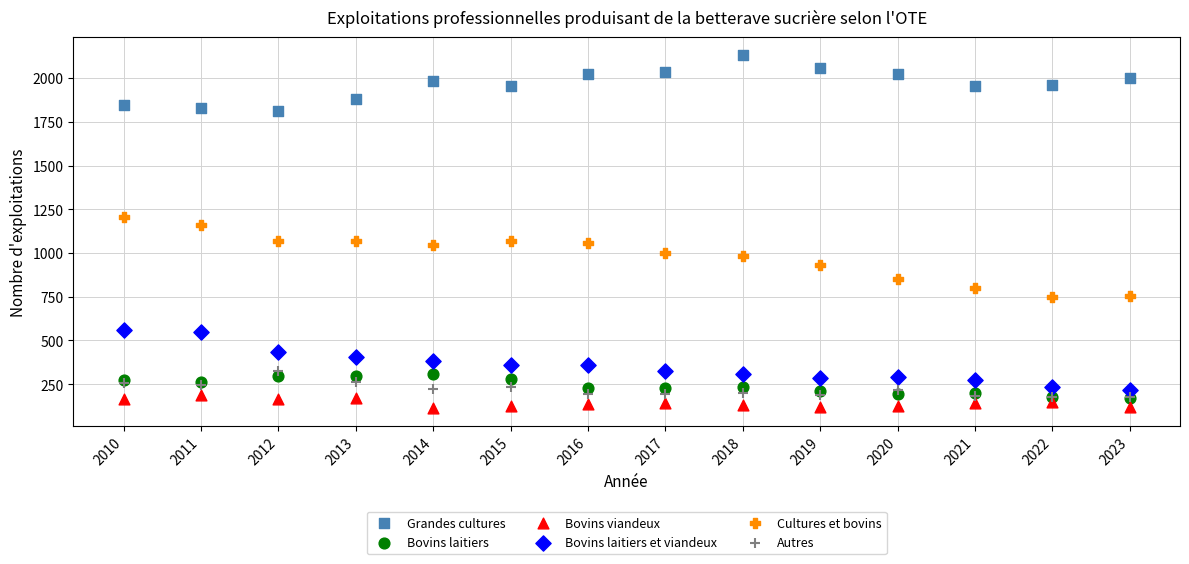

What are all the series names shown in the legend?

Grandes cultures, Bovins laitiers, Bovins viandeux, Bovins laitiers et viandeux, Cultures et bovins, Autres